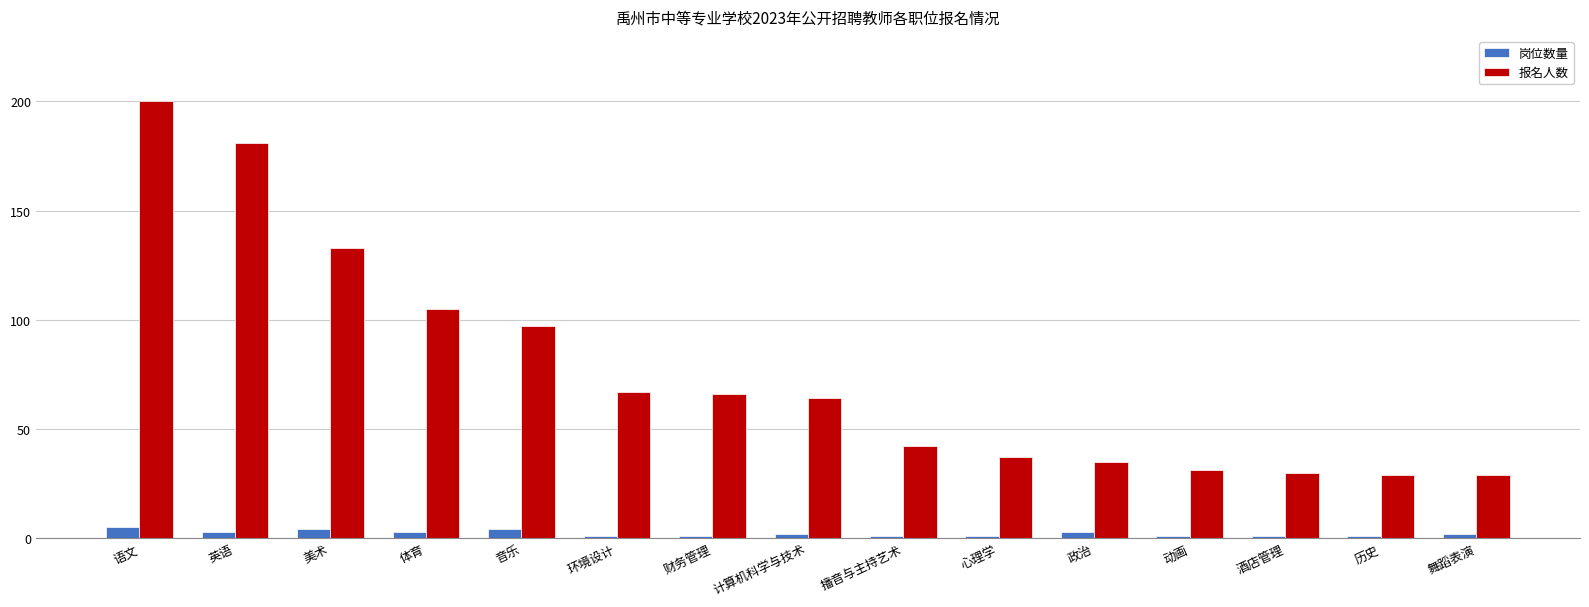

List the series in order of their overall mean, highest first.

报名人数, 岗位数量